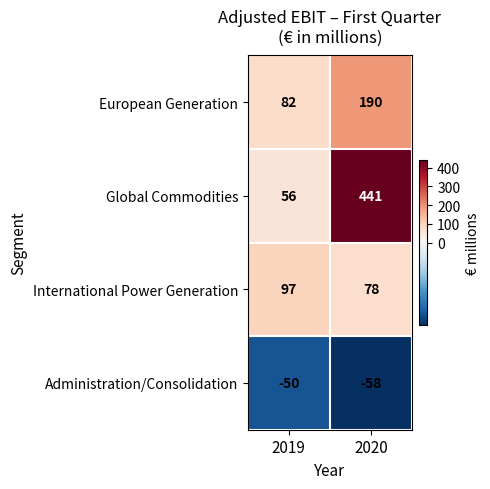

Which series has the largest range (max minus min)?

Global Commodities